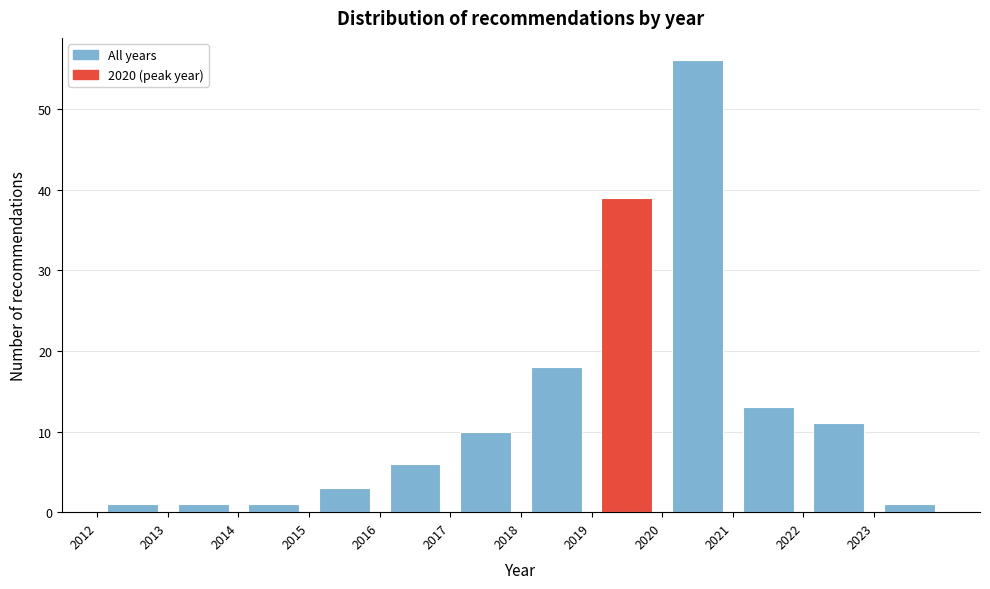

Reading left to right, transcribe this chart: for each bar, give the range it covers on the x-axis and its height. The values are not printed on the chart, so give them approximately, as read against the axis.

2012 to 2013: 1
2013 to 2014: 1
2014 to 2015: 1
2015 to 2016: 3
2016 to 2017: 6
2017 to 2018: 10
2018 to 2019: 18
2019 to 2020: 39
2020 to 2021: 56
2021 to 2022: 13
2022 to 2023: 11
2023 to 2024: 1